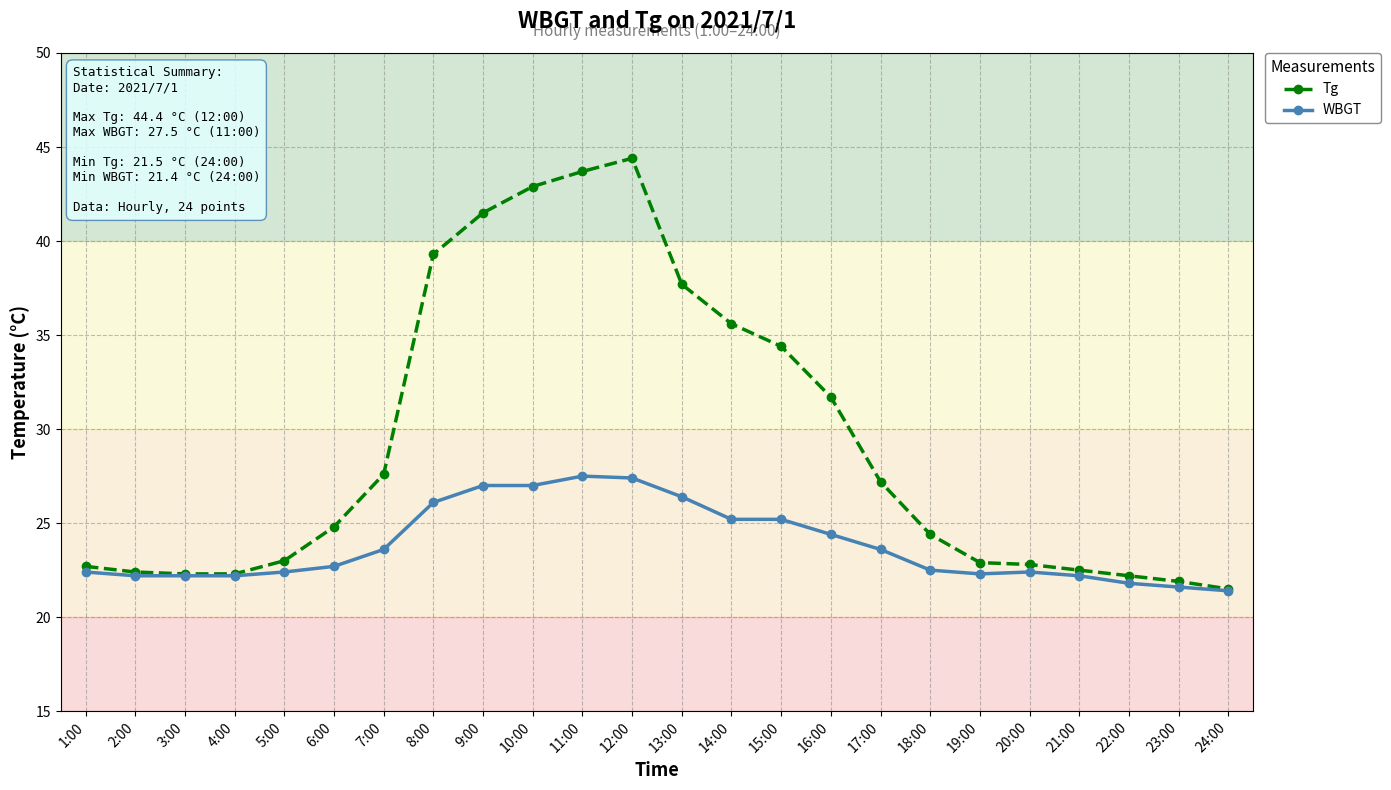

How many distinct data groups are displayed?

2